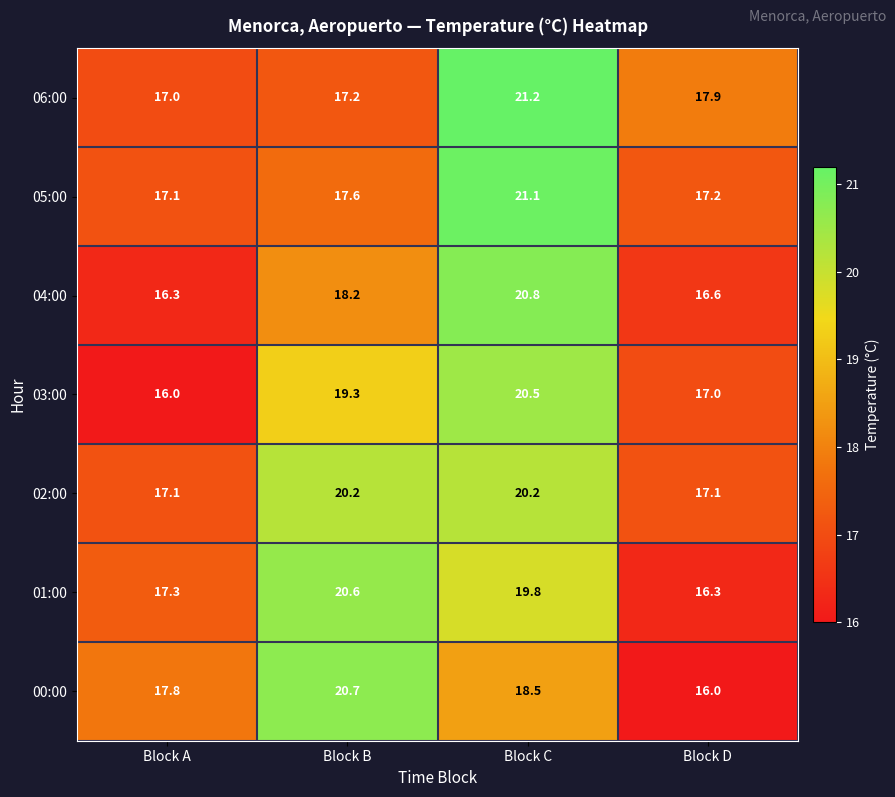

At how many categories does at least one series exceed 17?

4